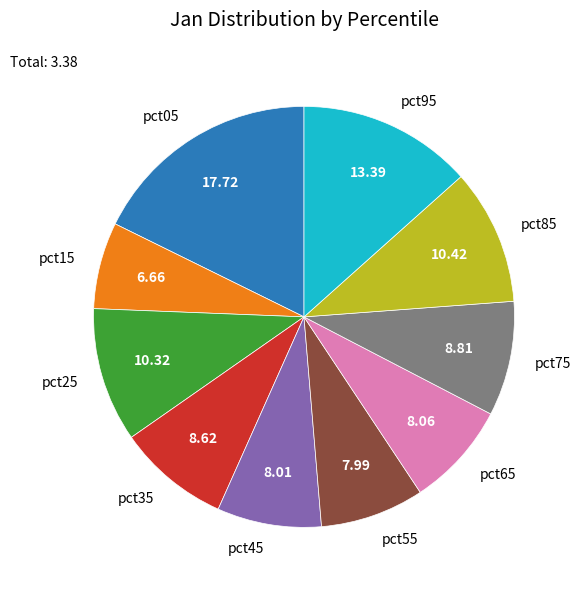

Combined, do pct05 and pct15 account for over 50%?

No